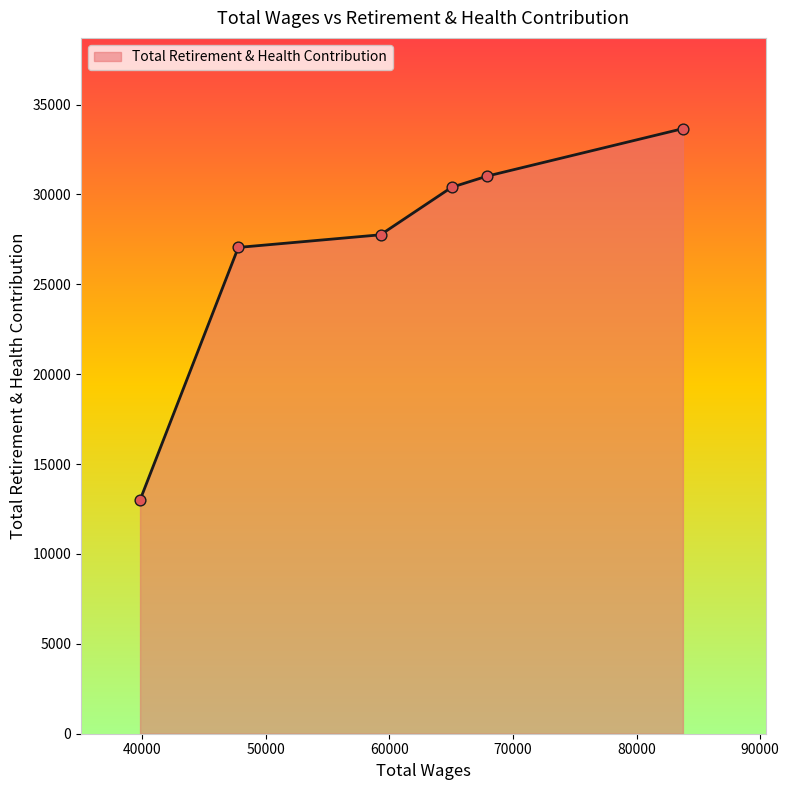

What is the difference between the maximum and minimum values?

20661